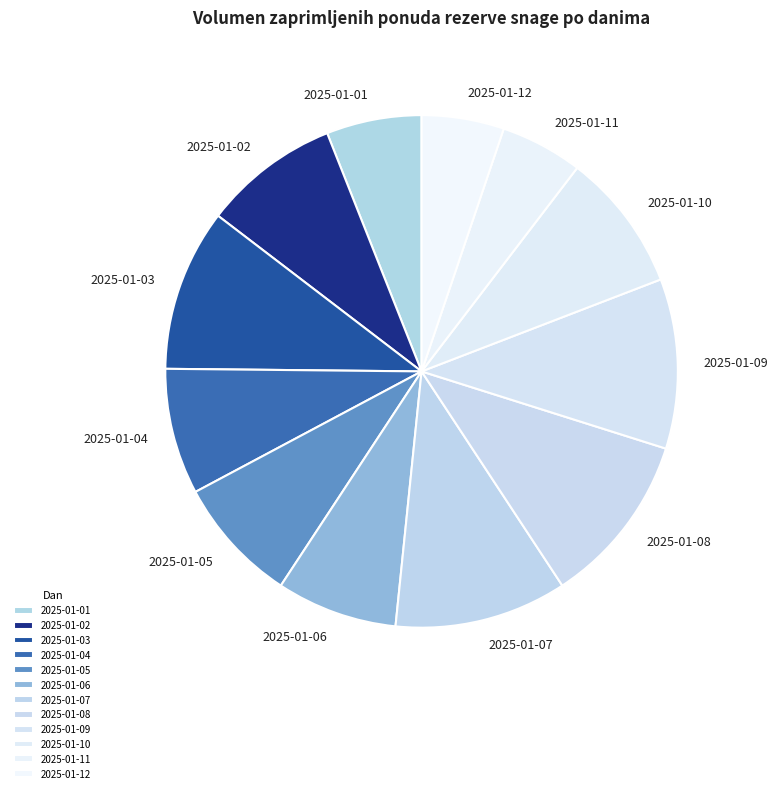

True or false: 2025-01-06 accounts for 16% of the total.

False